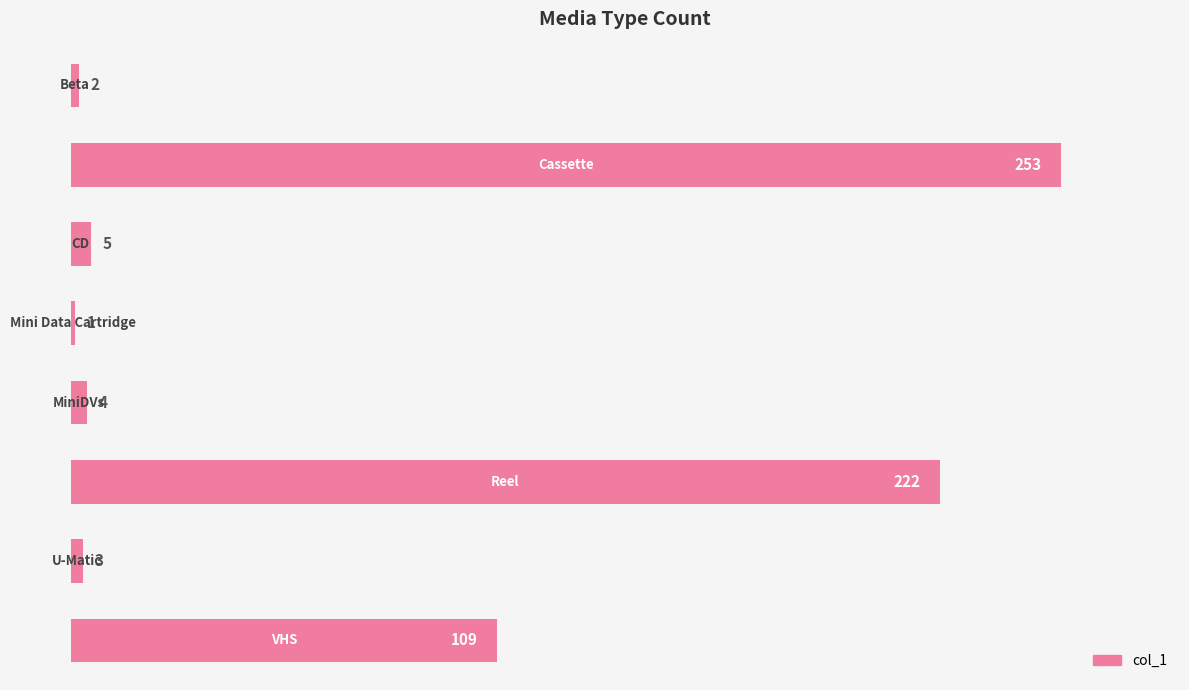

What is the difference between the maximum and second lowest values?

251